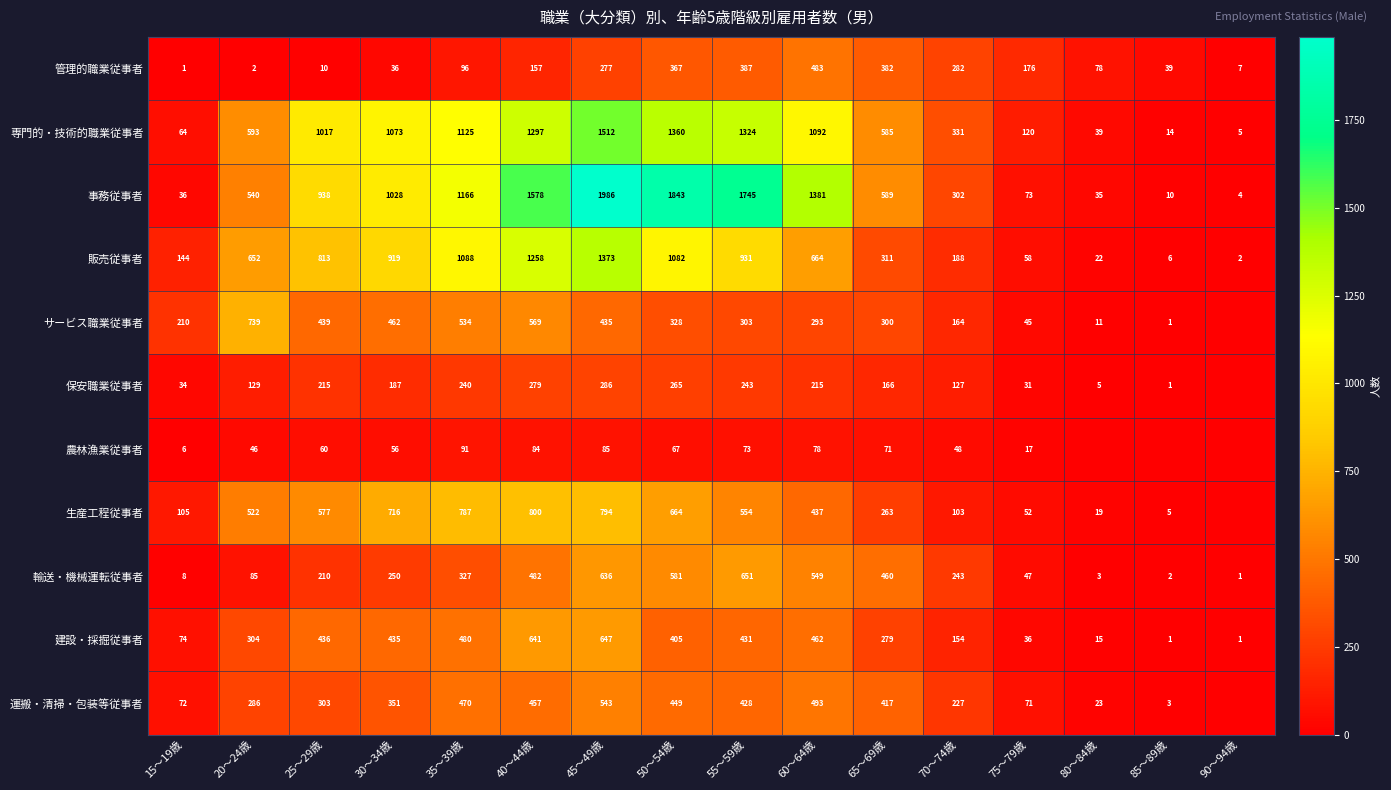

What is the sum of the 事務従事者 values at 90～94歳 and 45～49歳?

1990